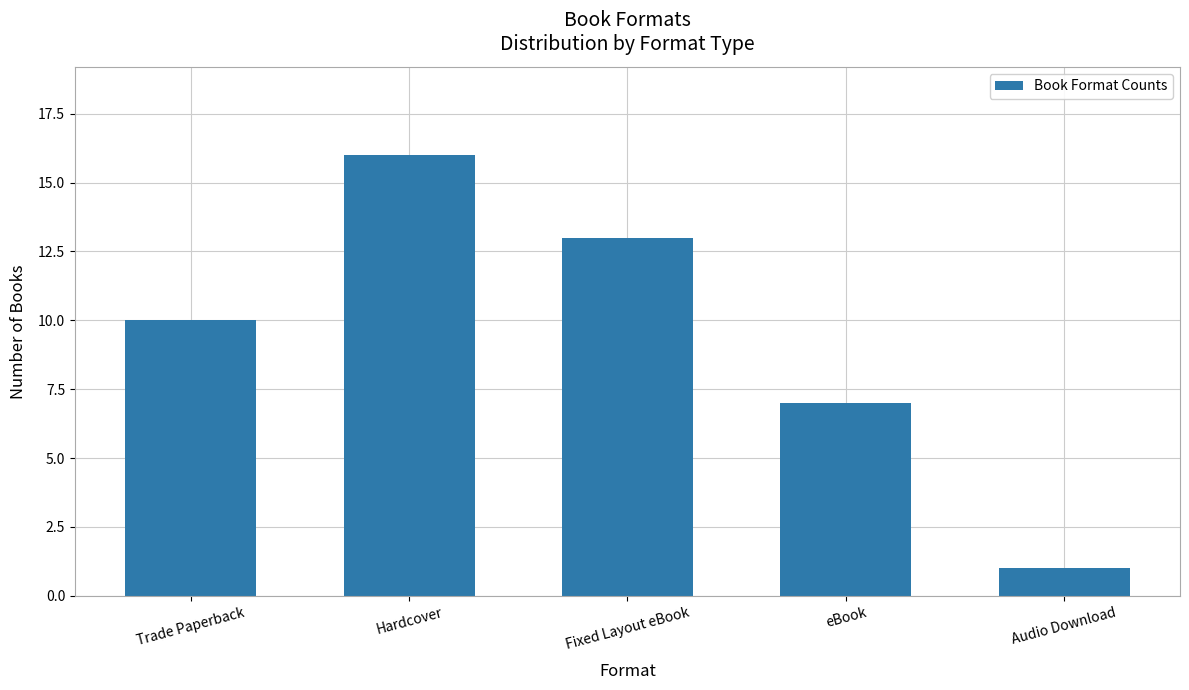

The value at Hardcover is 6. True or false?

False